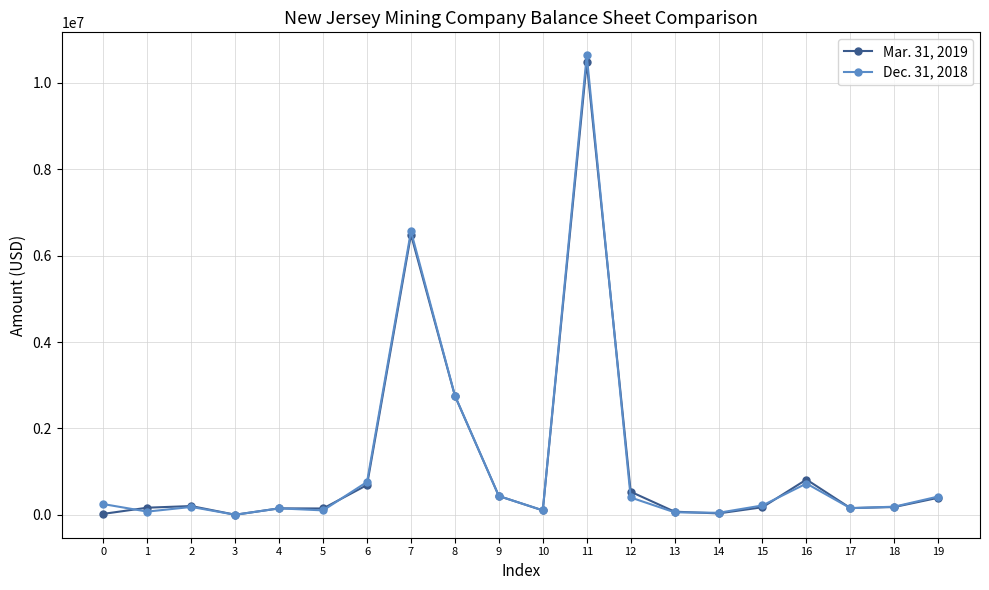

Which series has the largest range (max minus min)?

Dec. 31, 2018